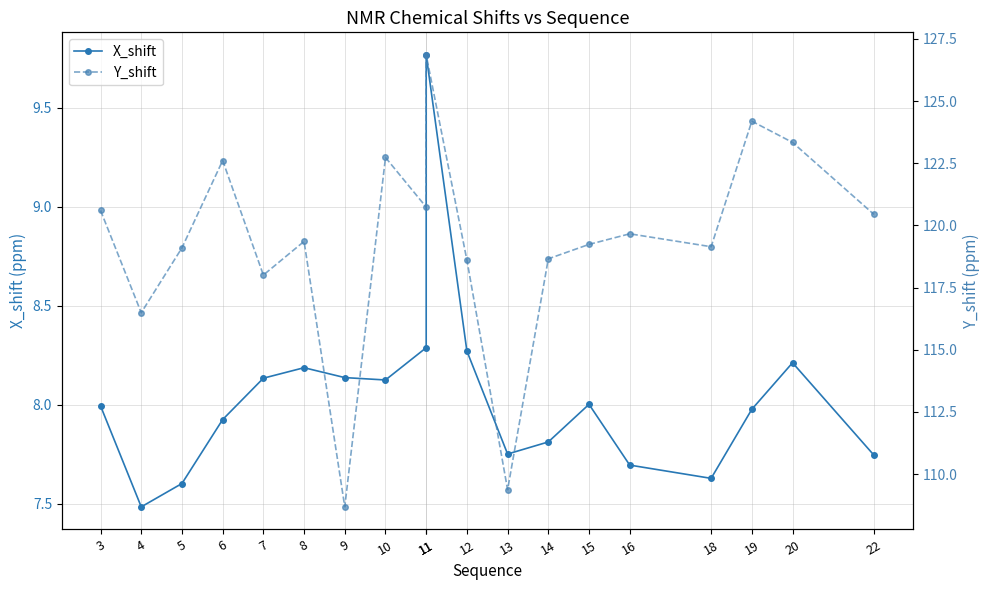

What is the average value of the Y_shift series?

119.4